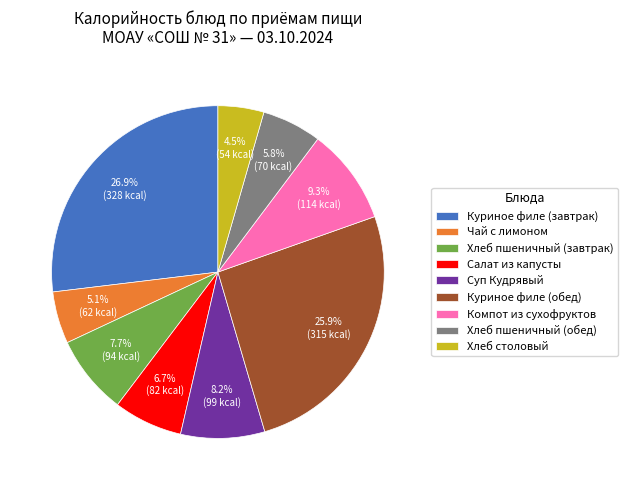

Is the sum of Чай с лимоном and Куриное филе (обед) greater than half?

No